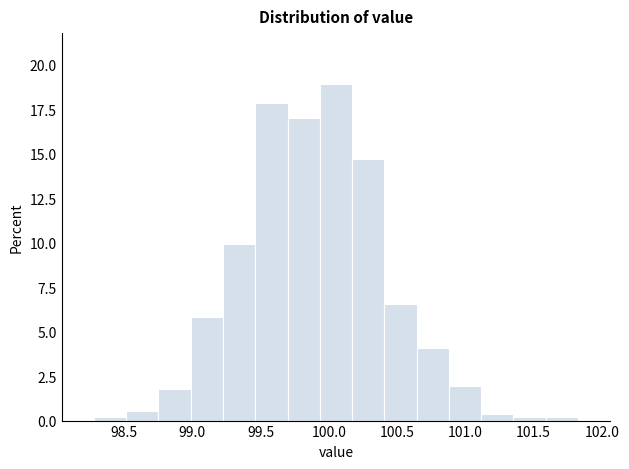

What is the height of the bar covering 100.65 to 100.90 on the x-axis? Neither the bar edges nor the heights are printed on the chart, so give them approximately, as read against the axes.

4.0